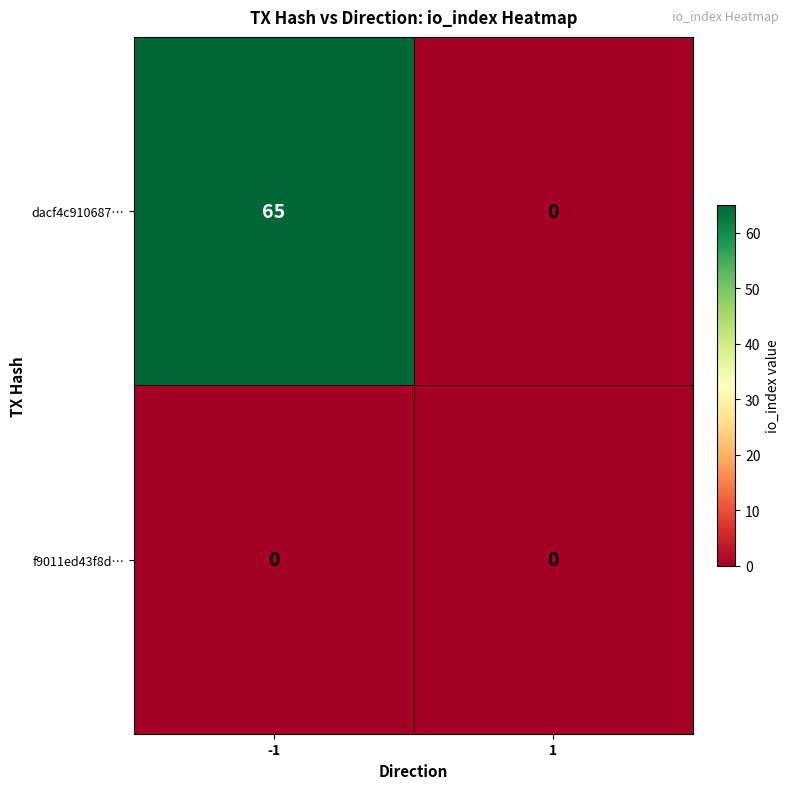

What is the maximum value for dacf4c910687…?

65